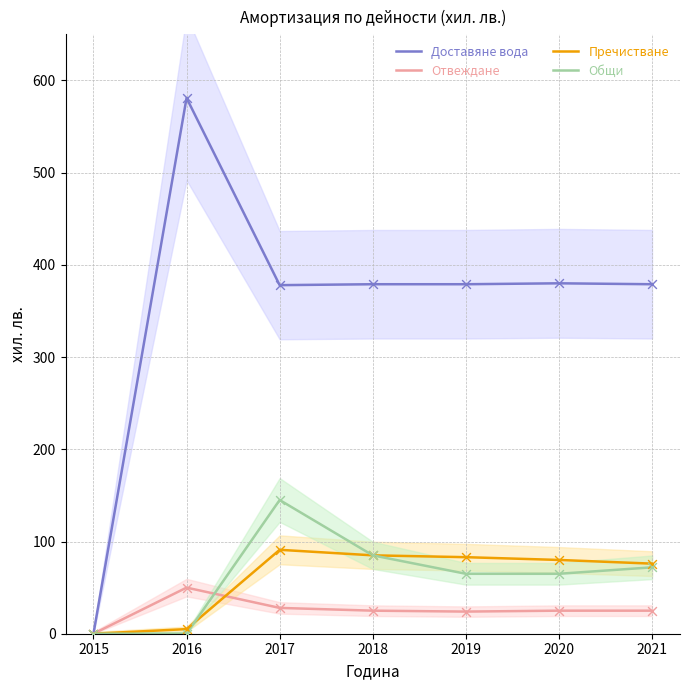

Which series has the largest total across all categories?

Доставяне вода